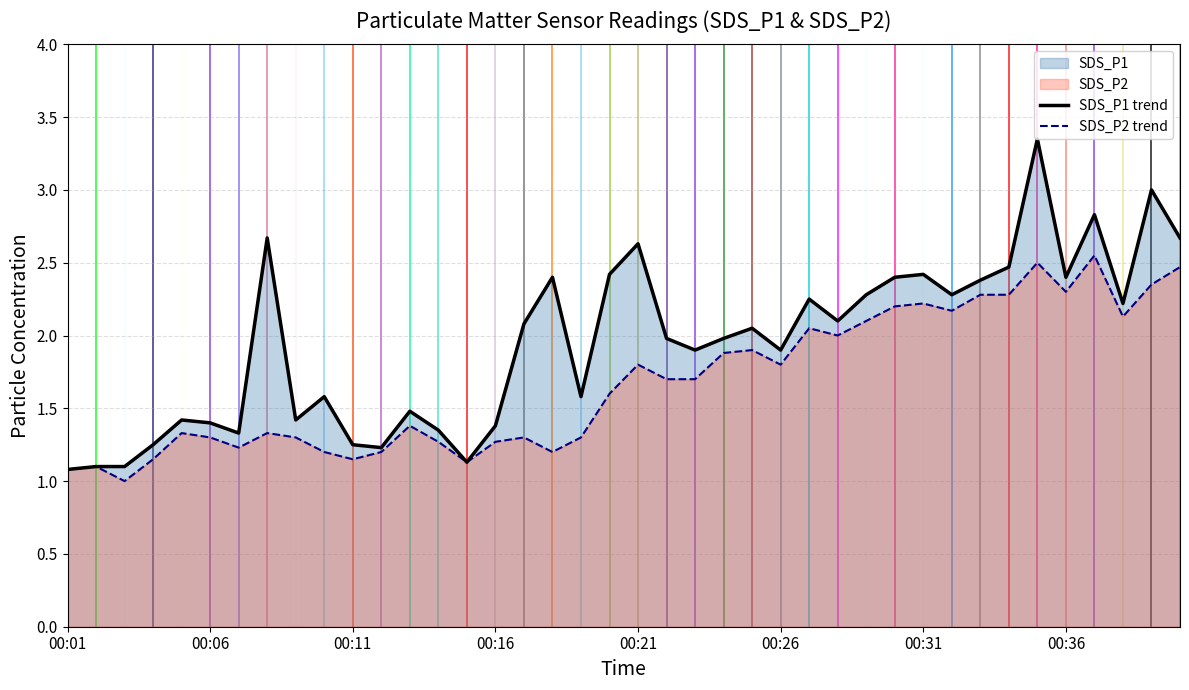

What is the value of the SDS_P2 trend point at the 32nd from the left?

2.2